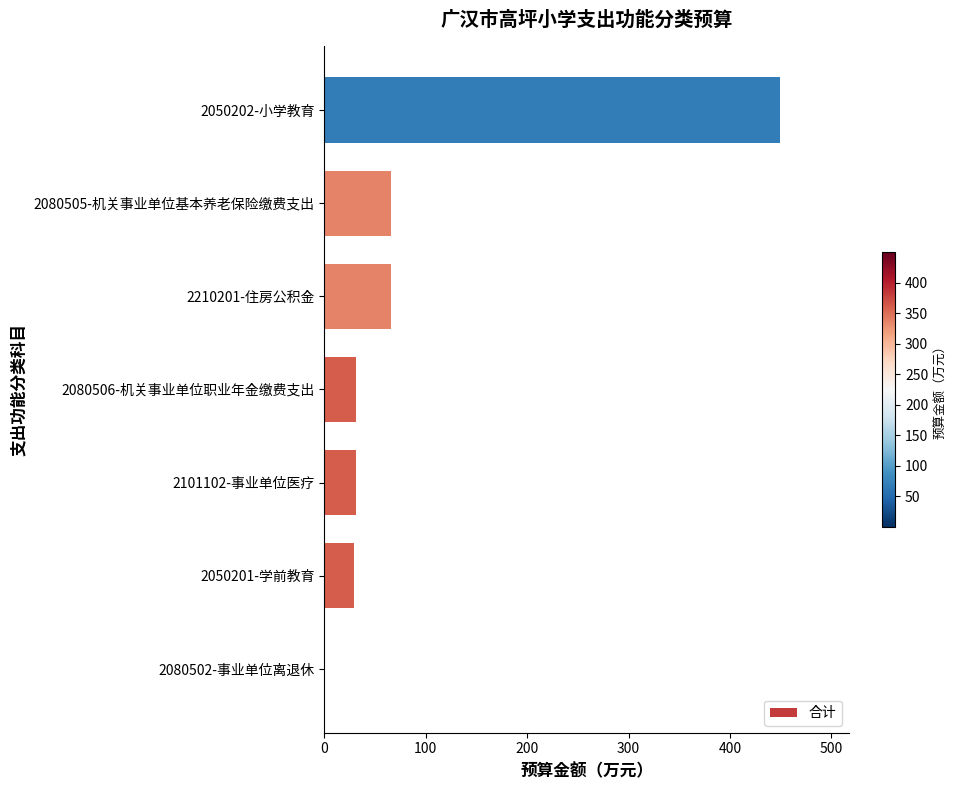

At which category does the chart reach its peak across all series?

2050202-小学教育